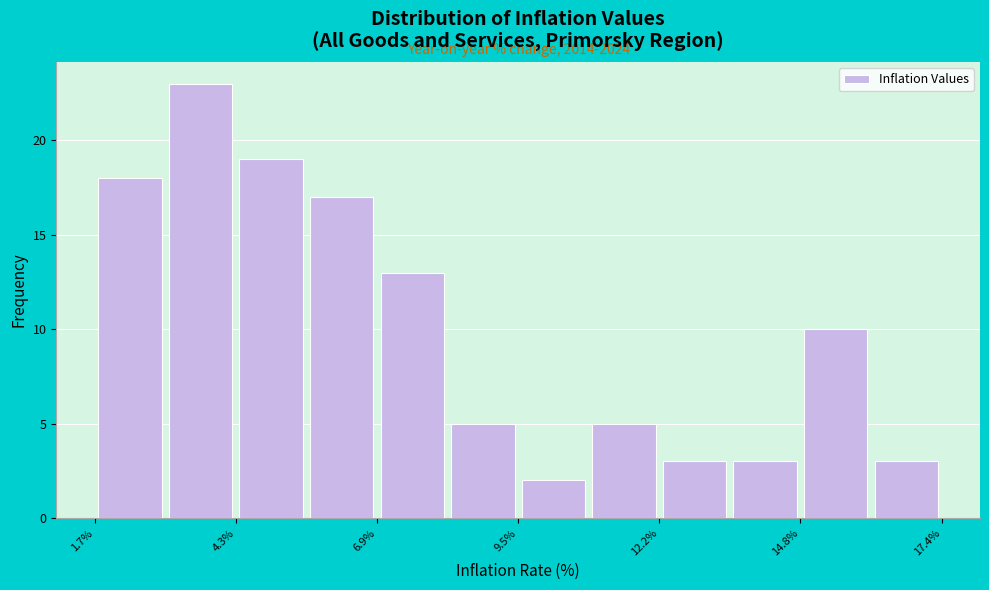

Around what value on the x-axis is the tallest bar? Give the approximate position of its centre, as read against the axis.

3.5